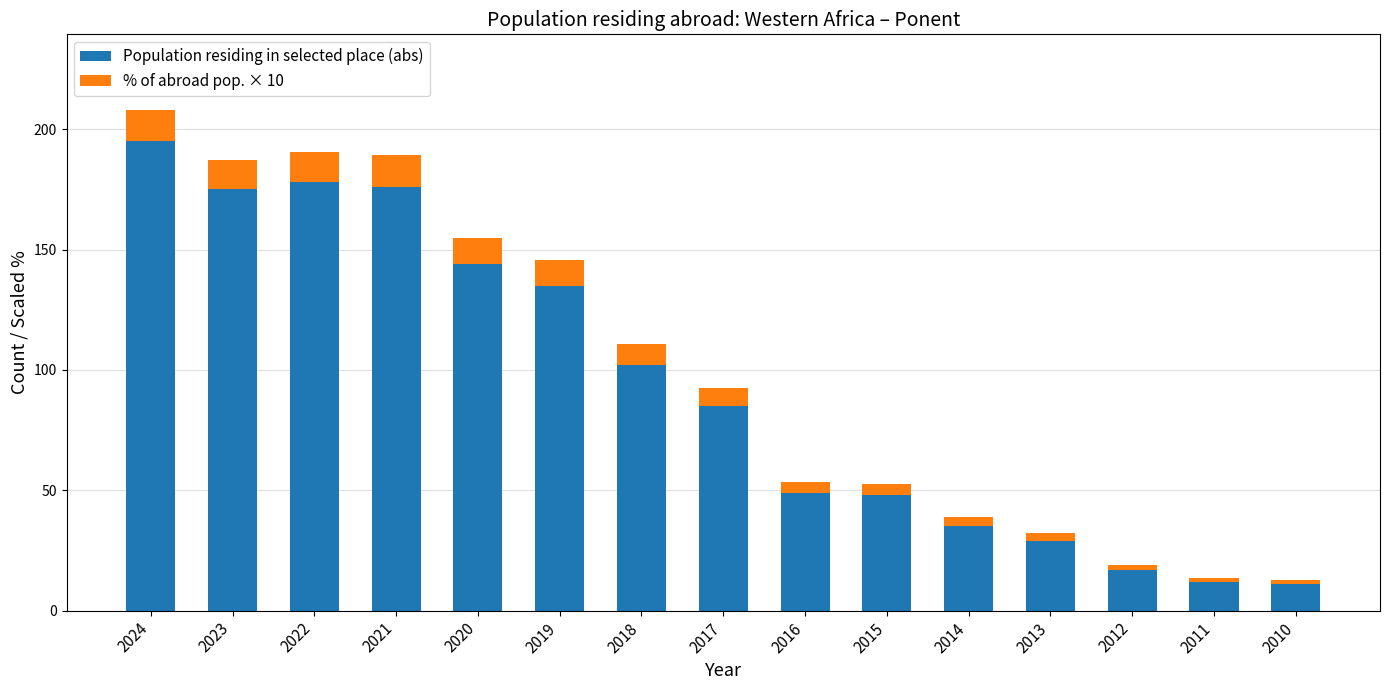

True or false: Population residing in selected place (abs) has a value of 176.0 at 2021.

True